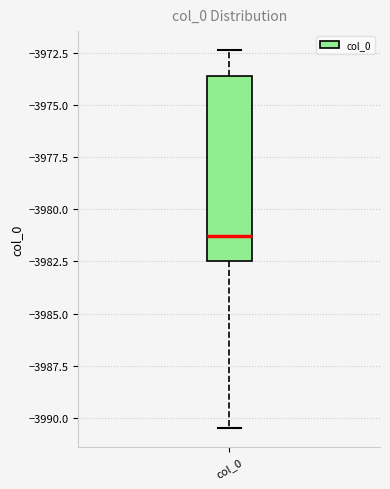

Read this box plot against the y-axis: the position of the median line, the range covered by the box, and the ends of both whiskers. The values are not printed on the chart, so give them approximately, as read against the axis.

median -3981.5, box -3982.5 to -3973.5, whiskers -3990.5 to -3972.5